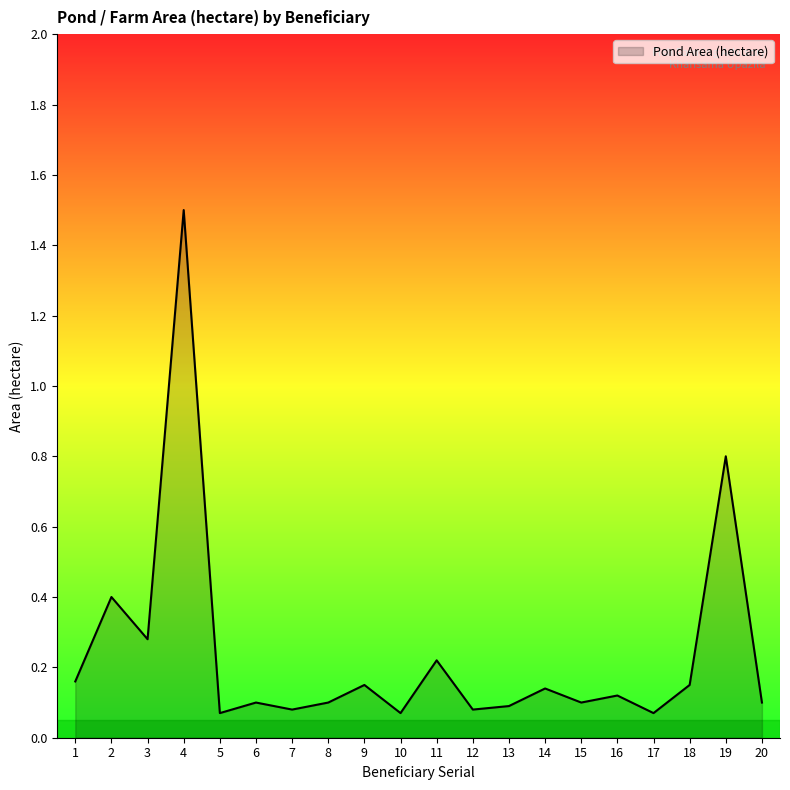

What is the maximum value shown in the chart?

1.5